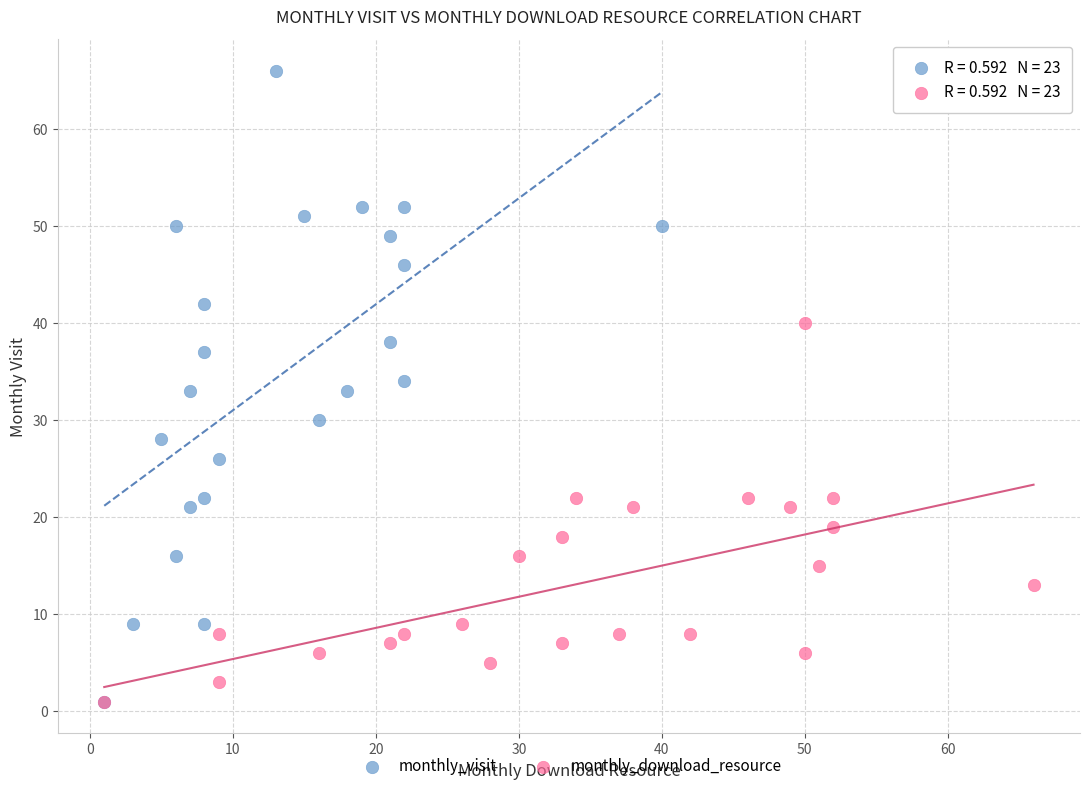

Which series has the largest Y range (max minus min)?

monthly_visit